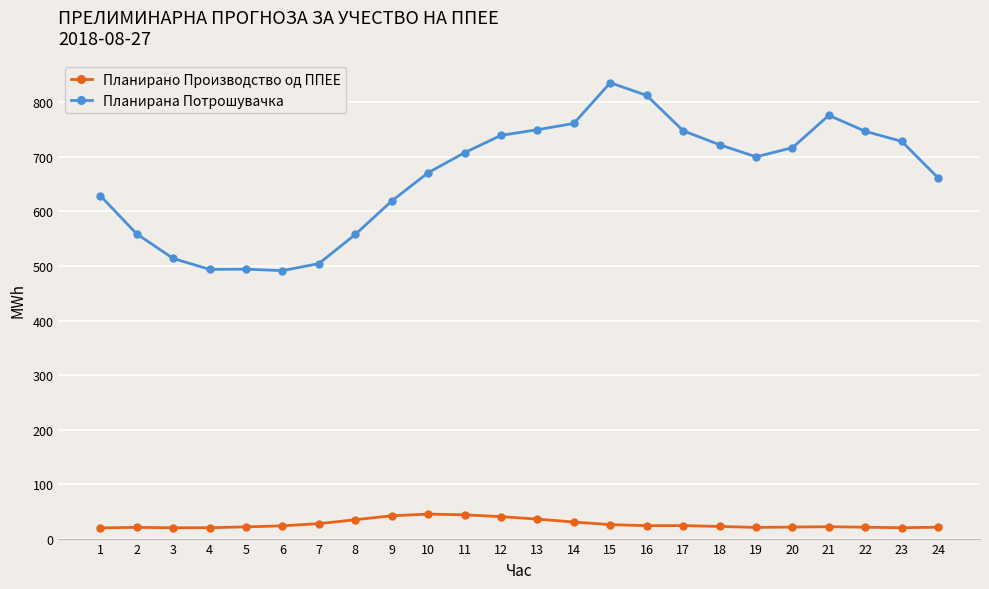

At how many categories does at least one series exceed 371?

24